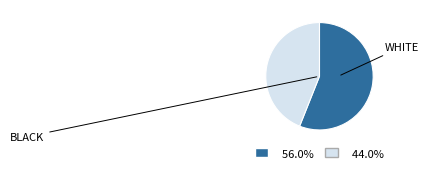

Is there a majority slice in this chart?

Yes